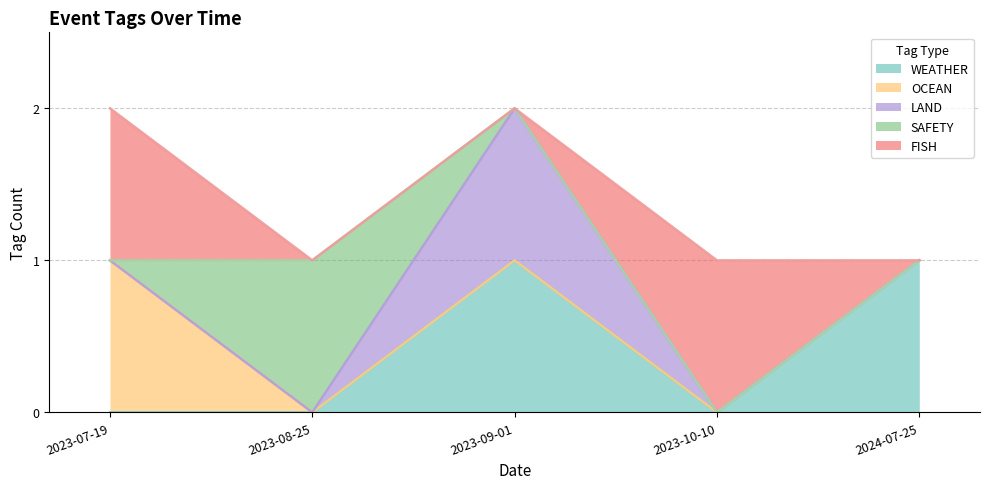

True or false: OCEAN and LAND cross at least once.

False